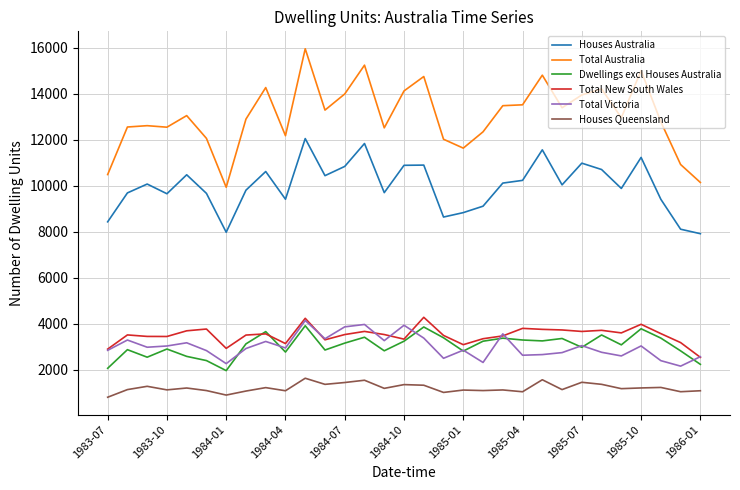

What is the maximum value shown in the chart?

15947